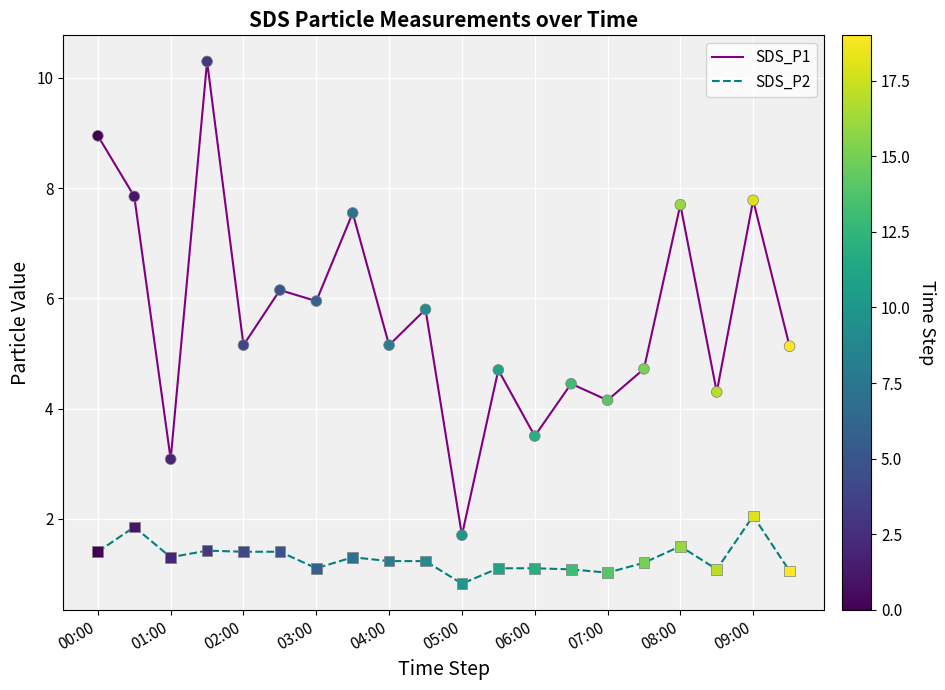

What are all the series names shown in the legend?

SDS_P1, SDS_P2